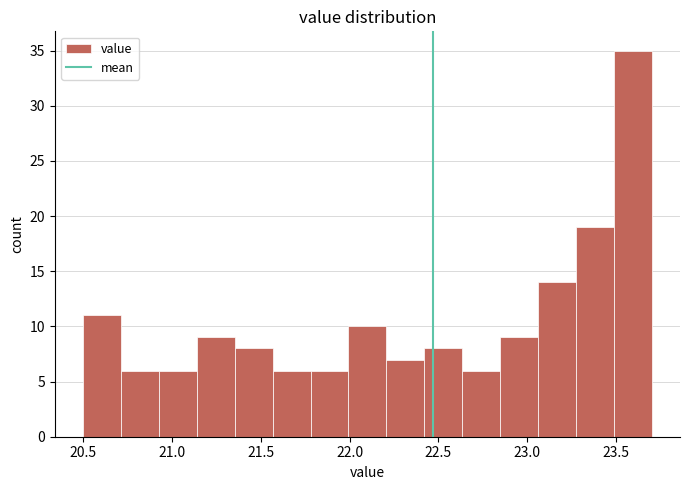

Reading left to right, transcribe this chart: for each bar, give the range it covers on the x-axis and its height. Neither the bar edges nor the heights are printed on the chart, so give them approximately, as read against the axes.

20.50 to 20.70: 11
20.70 to 20.95: 6
20.95 to 21.15: 6
21.15 to 21.35: 9
21.35 to 21.55: 8
21.55 to 21.80: 6
21.80 to 22.00: 6
22.00 to 22.20: 10
22.20 to 22.40: 7
22.40 to 22.65: 8
22.65 to 22.85: 6
22.85 to 23.05: 9
23.05 to 23.25: 14
23.25 to 23.50: 19
23.50 to 23.70: 35